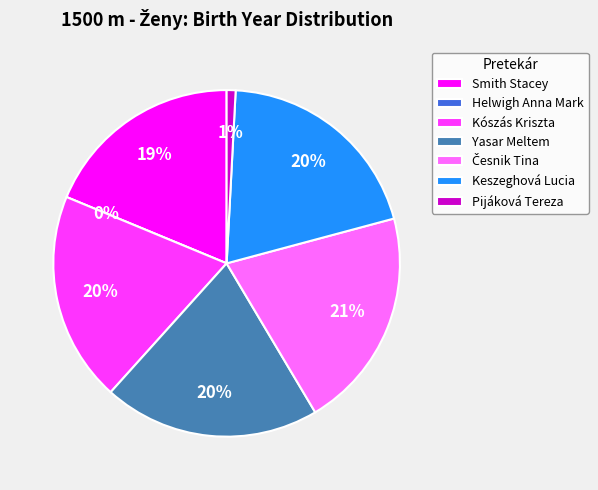

What percentage is the Smith Stacey slice, to the nearest percent?

19%